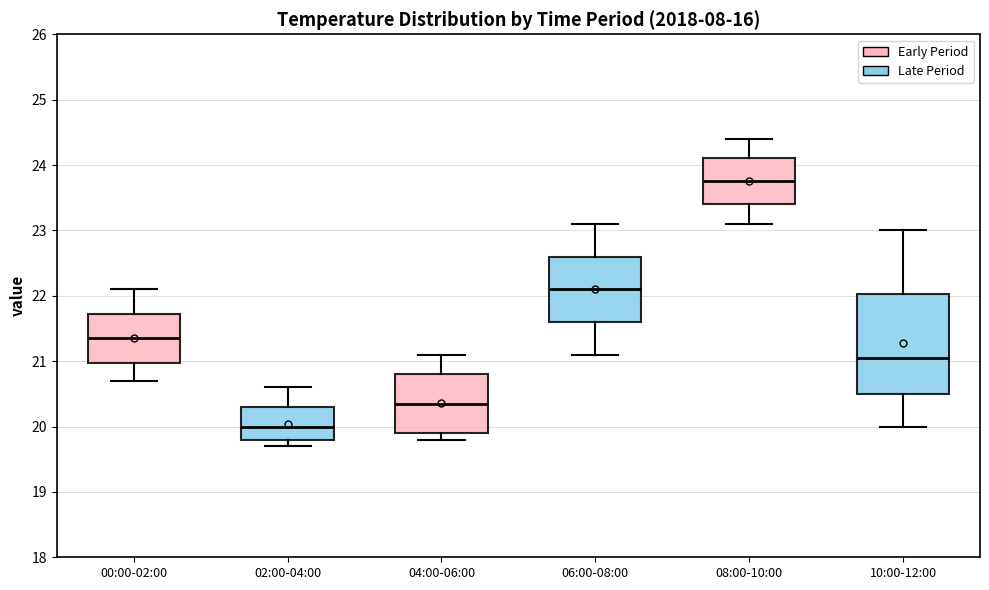

Comparing the boxes themselves (not the whiskers), which one is the tallest?

10:00-12:00